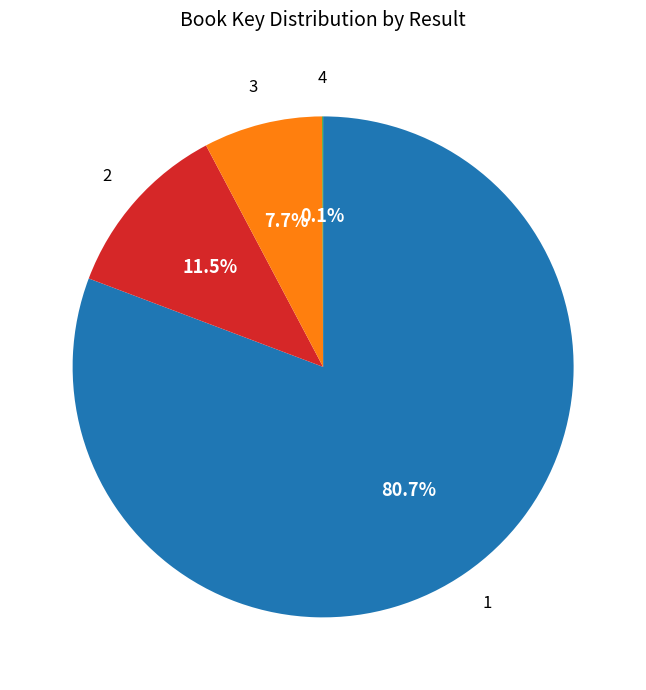

To the nearest percent, what is the difference between the largest and smallest slice percentages?

81%